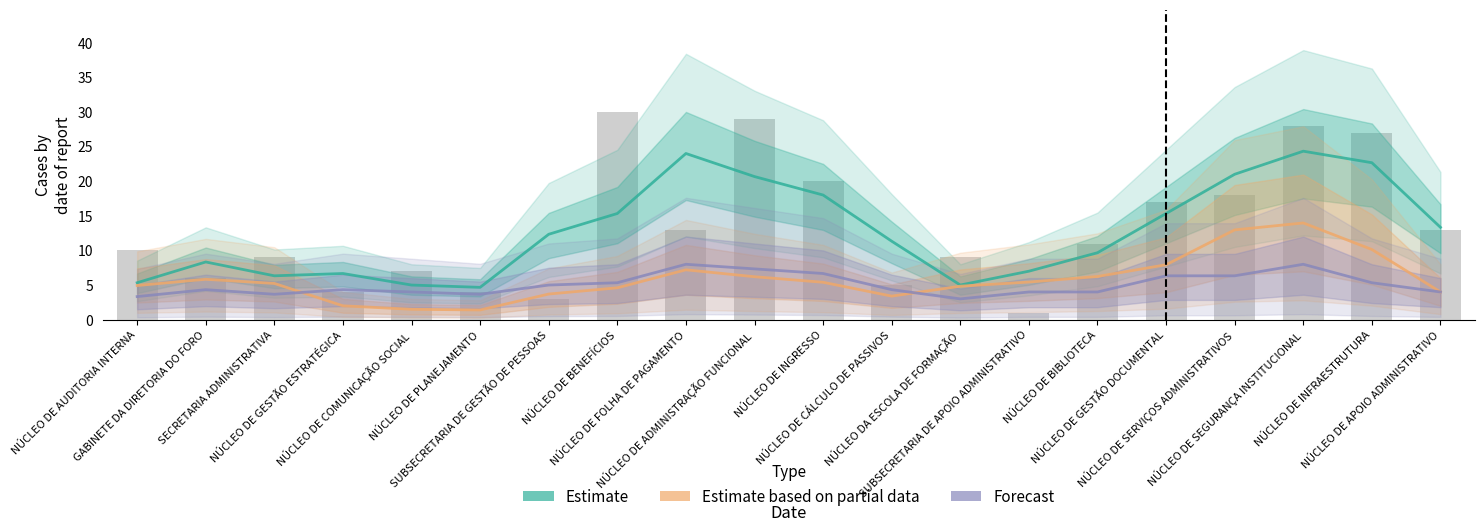

The value of Estimate at NÚCLEO DE GESTÃO ESTRATÉGICA is 6.7. True or false?

True